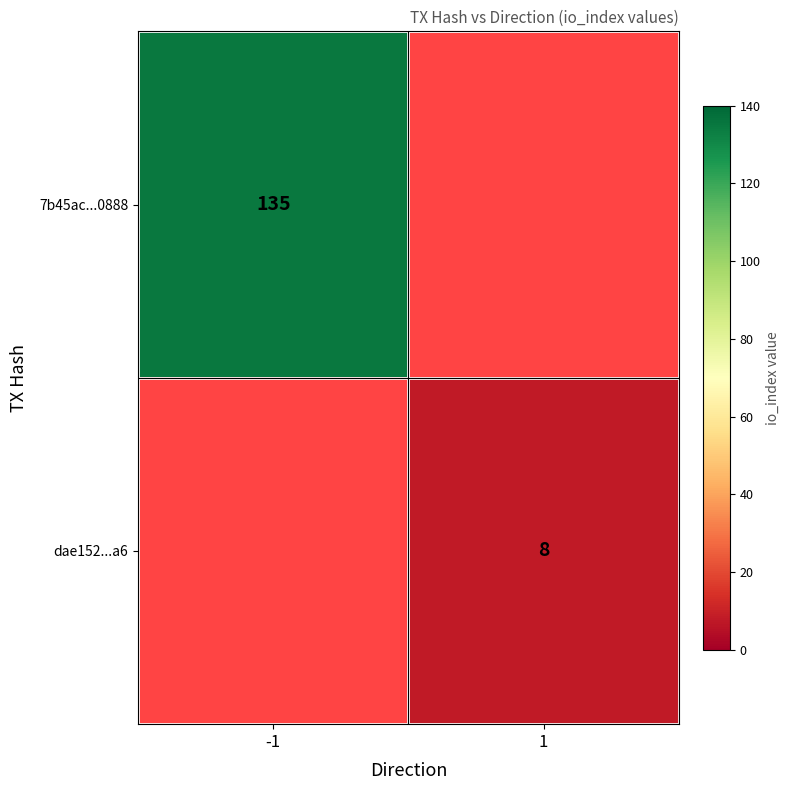

What is the maximum value shown in the chart?

135.0